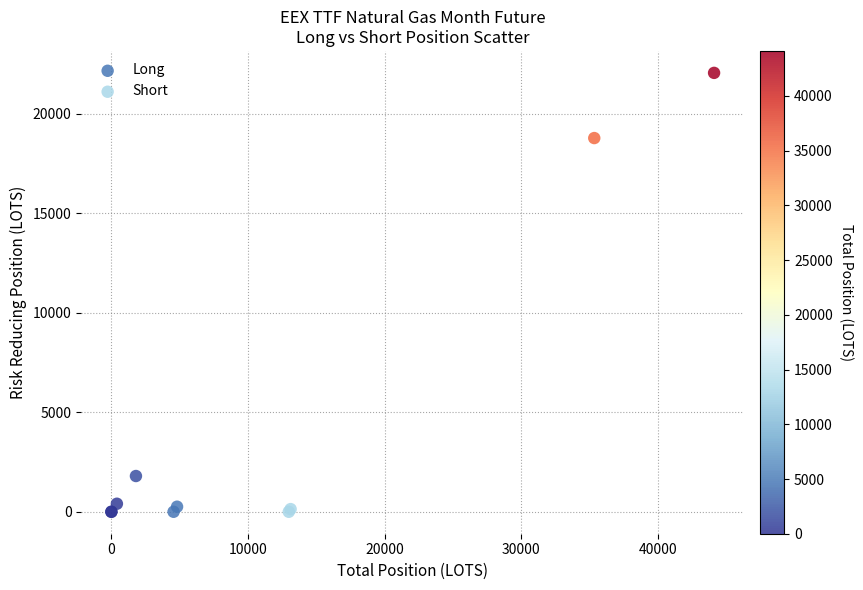

Which series has the widest spread of Y values?

Long